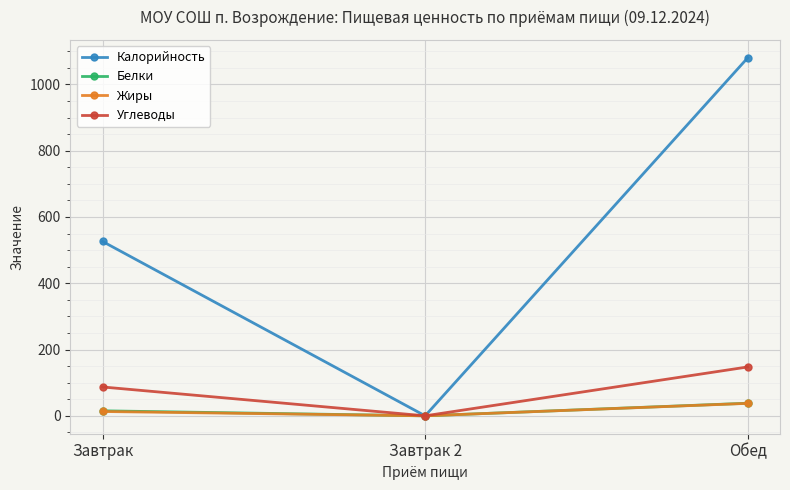

At which label does Углеводы reach its peak?

Обед